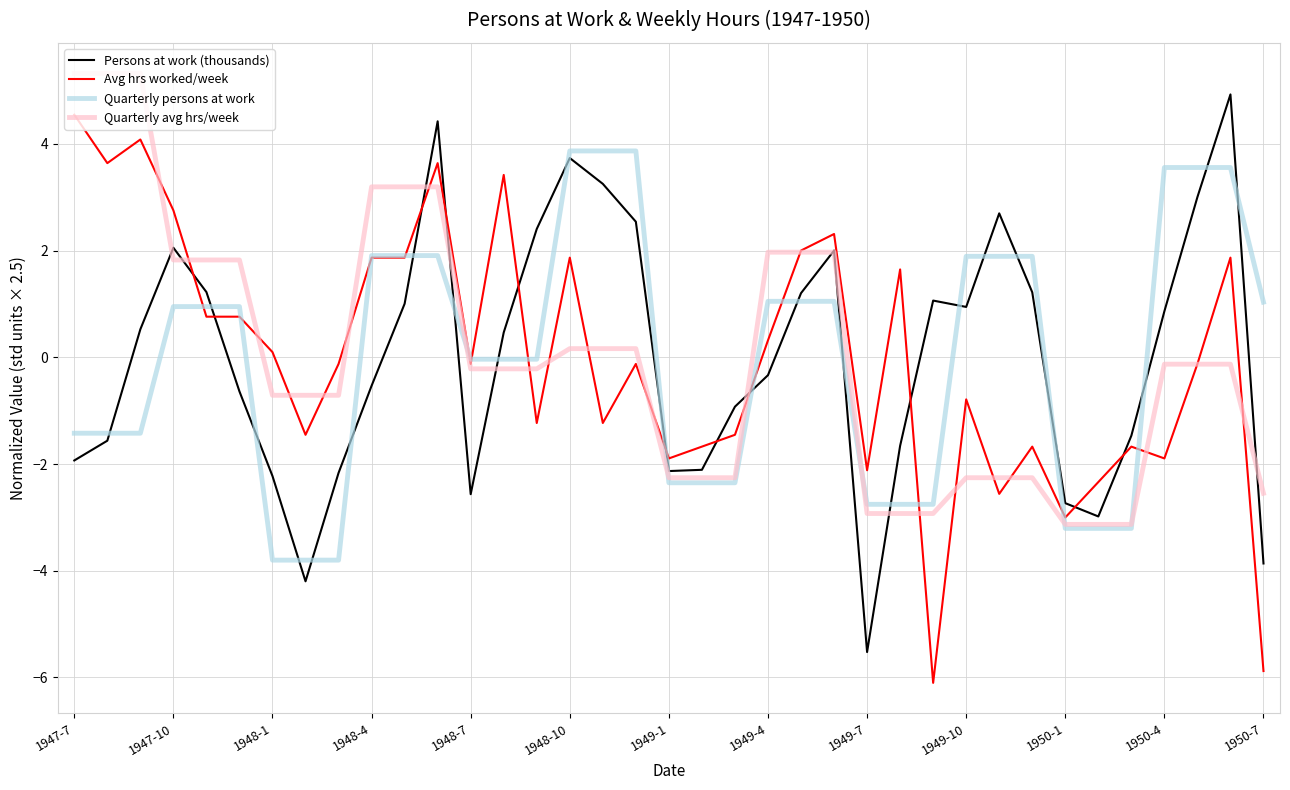

Which series ends up on top after the final intersection of Avg hrs worked/week and Persons at work (thousands)?

Persons at work (thousands)